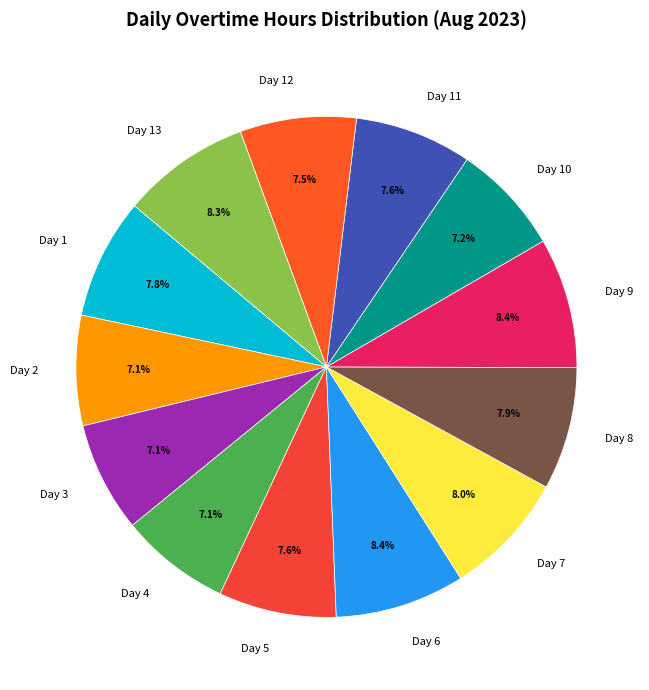

Do Day 1 and Day 10 together represent more than half of the pie?

No